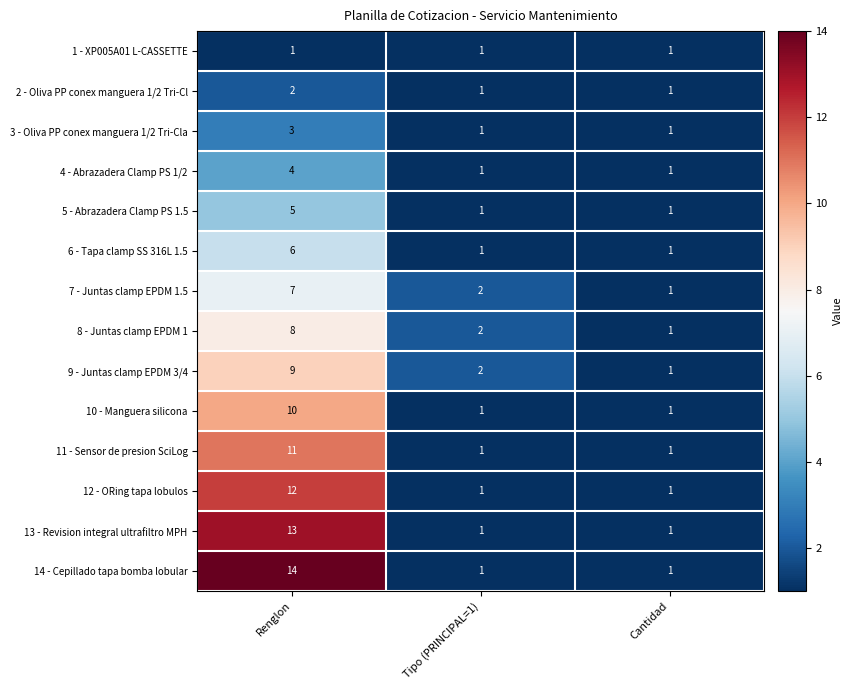

Which series changed the most between Renglon and Cantidad?

14 - Cepillado tapa bomba lobular